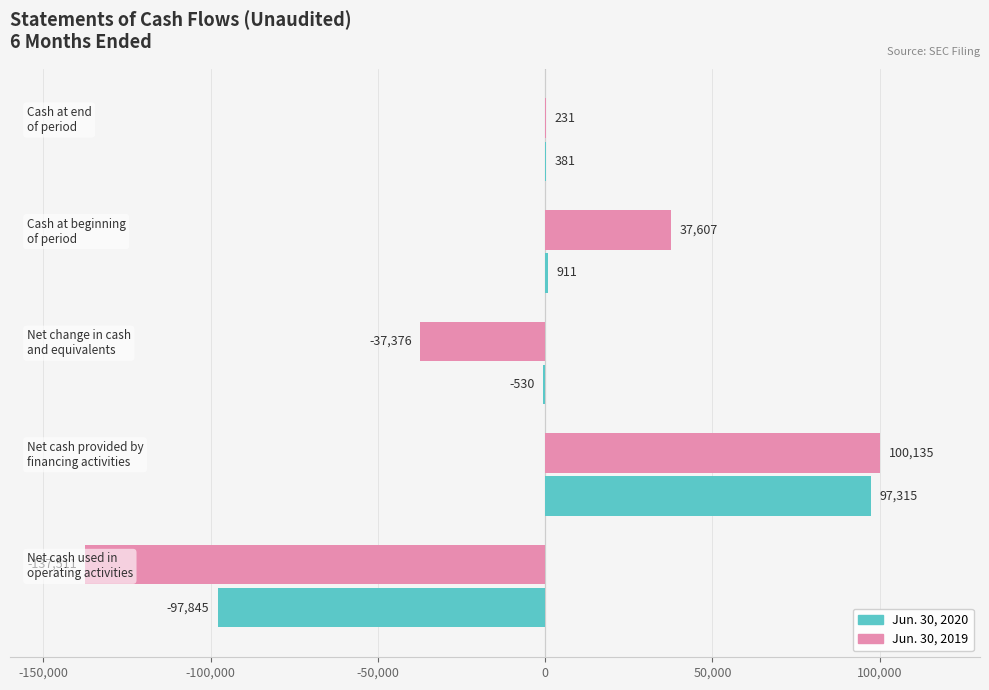

Reading right to left, transcribe all the data shown in this chart.

Jun. 30, 2020: 381	911	-530	97315	-97845
Jun. 30, 2019: 231	37607	-37376	100135	-137511